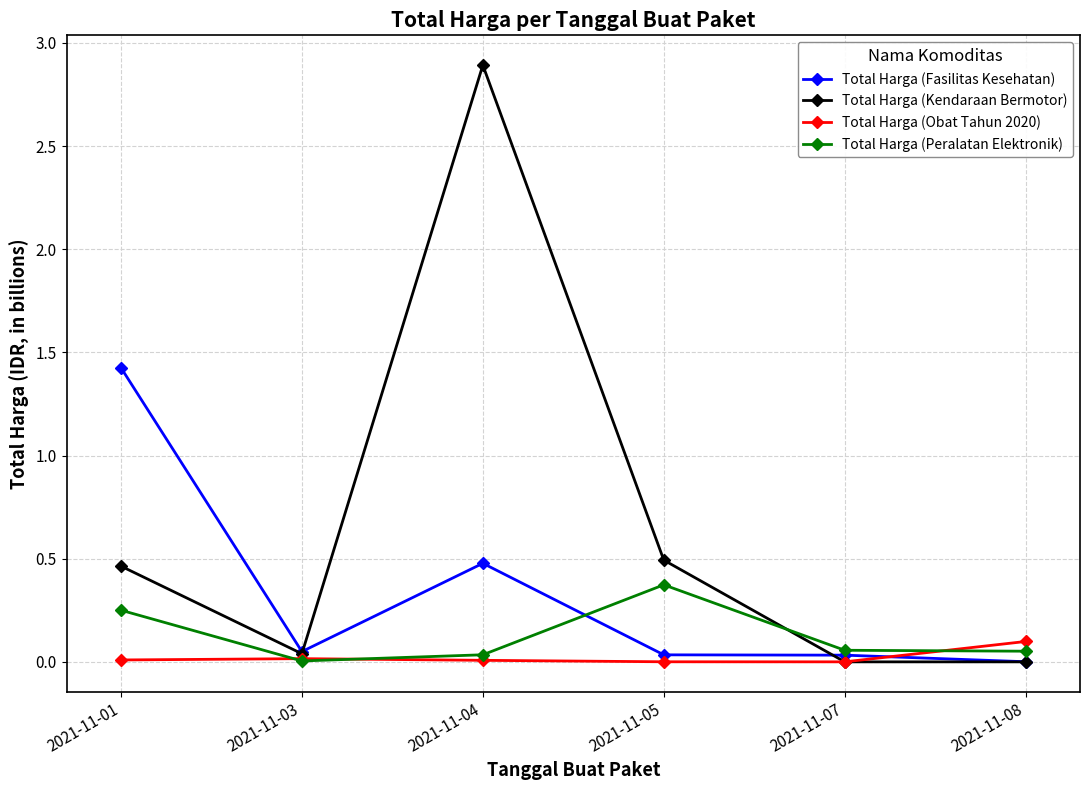

At which category does Total Harga (Fasilitas Kesehatan) reach its first local valley?

2021-11-03